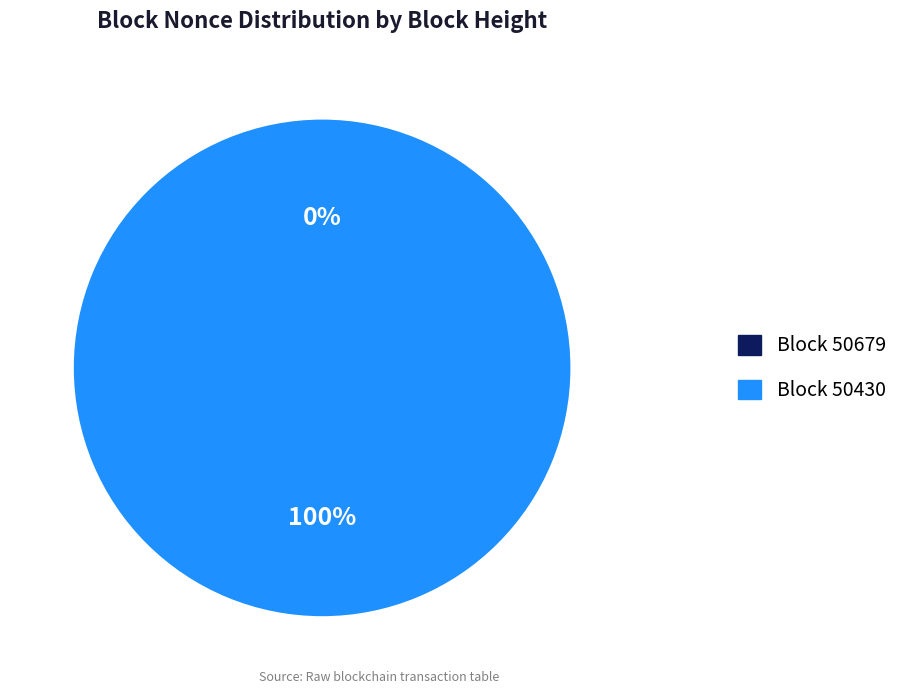

Is it true that 50679 is 1% of the pie?

False